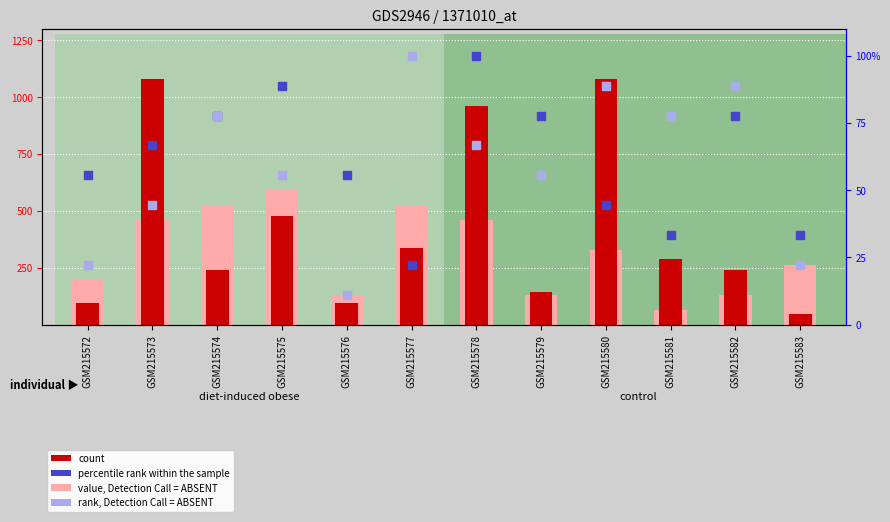

Which series reaches the maximum Y coordinate?

count